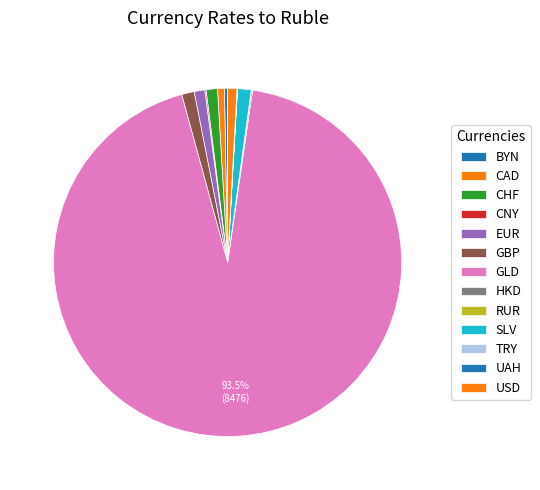

What is the change in value from CNY to EUR?

+78.4